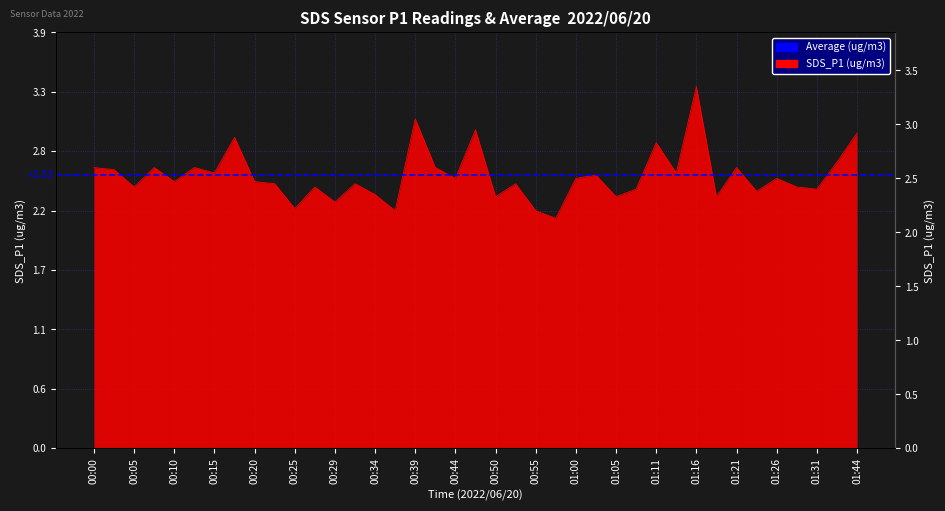

What is the sum of the values at 00:27 and 01:44?

5.3